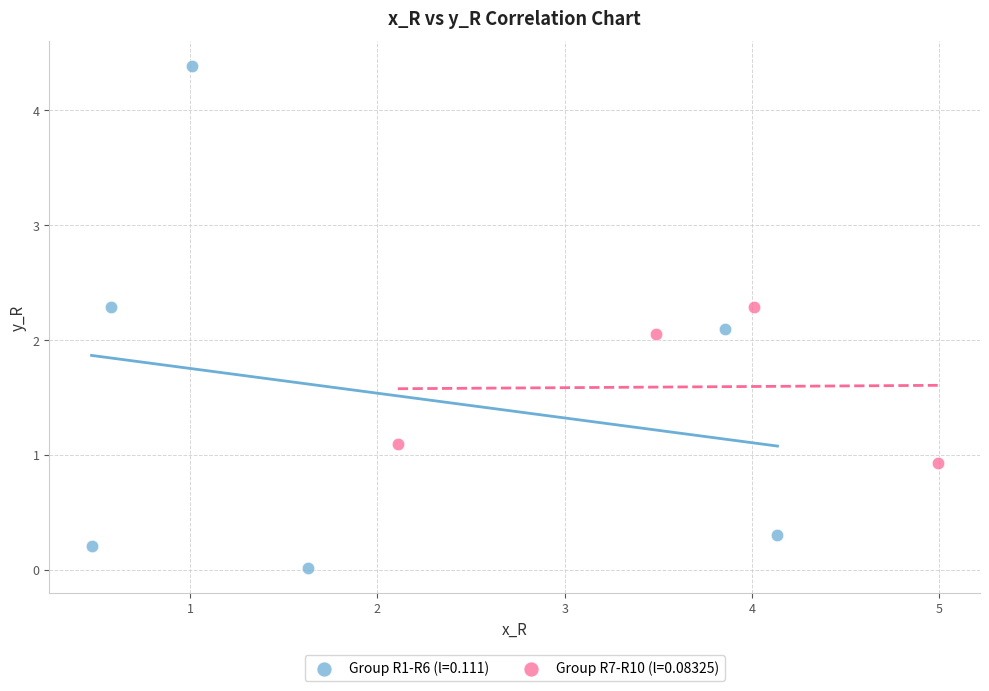

Which series has the largest Y range (max minus min)?

Group R1-R6 (l=0.111)